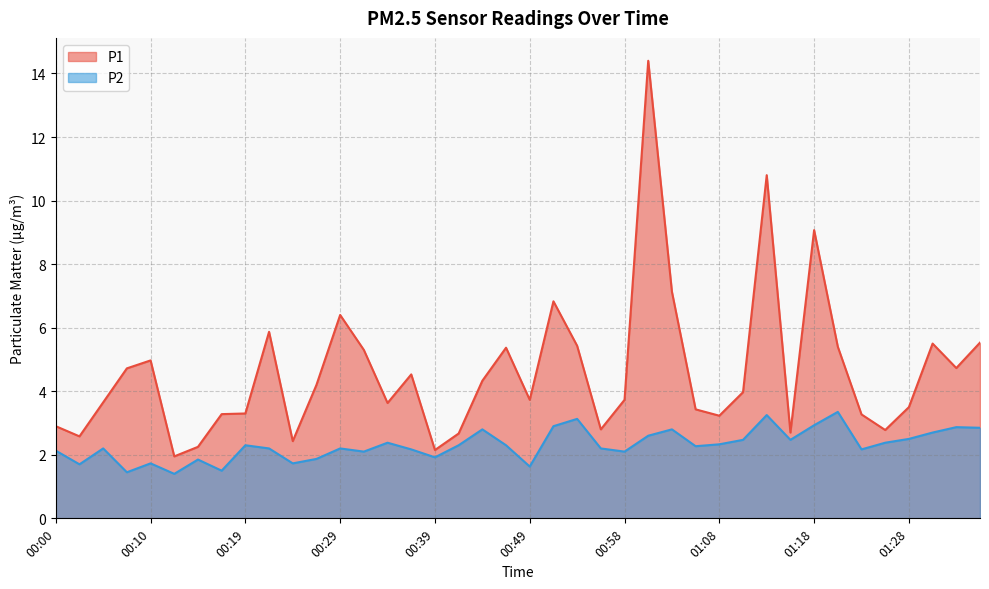

What are all the series names shown in the legend?

P1, P2